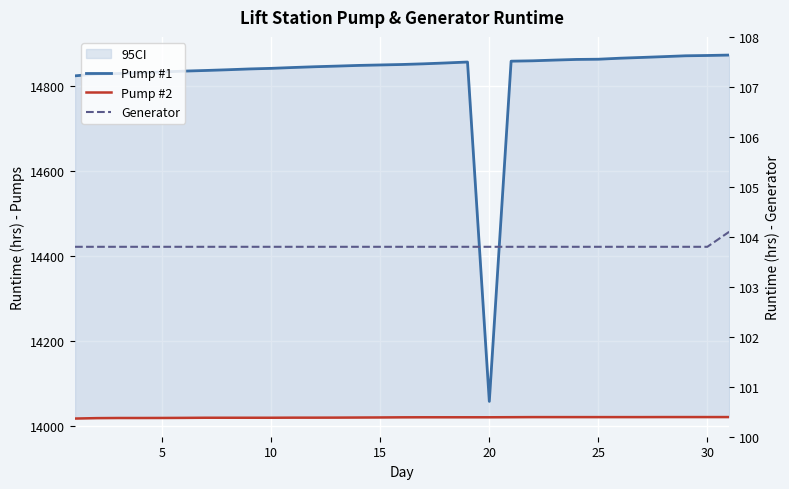

What is the average value of the Pump #2 series?

14019.3